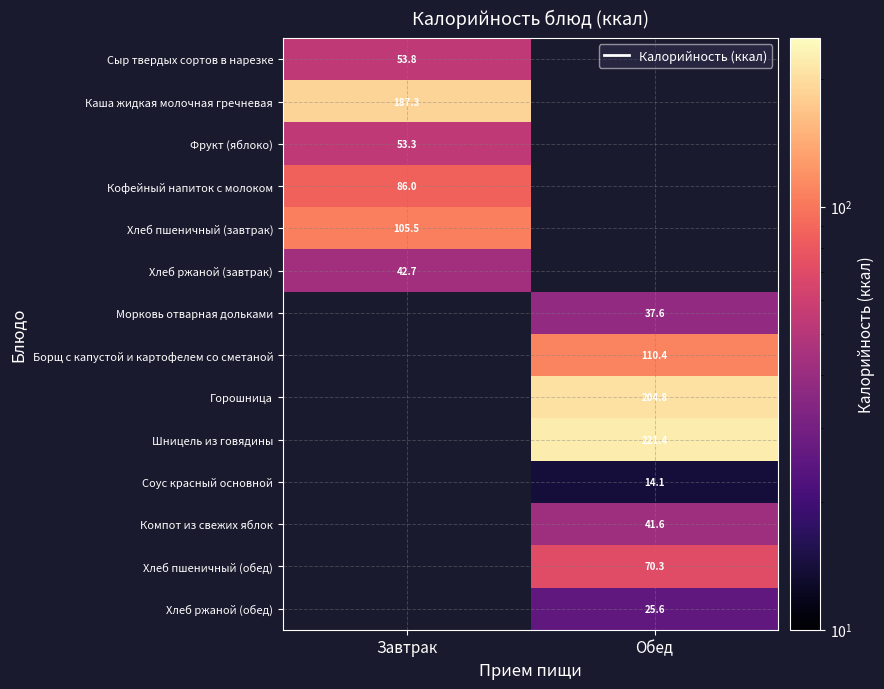

Which series has the largest range (max minus min)?

Сыр твердых сортов в нарезке